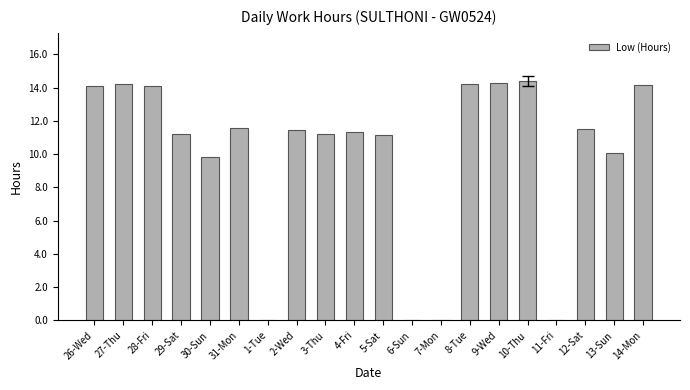

What is the change in value from 27-Thu to 3-Thu?

-3.0